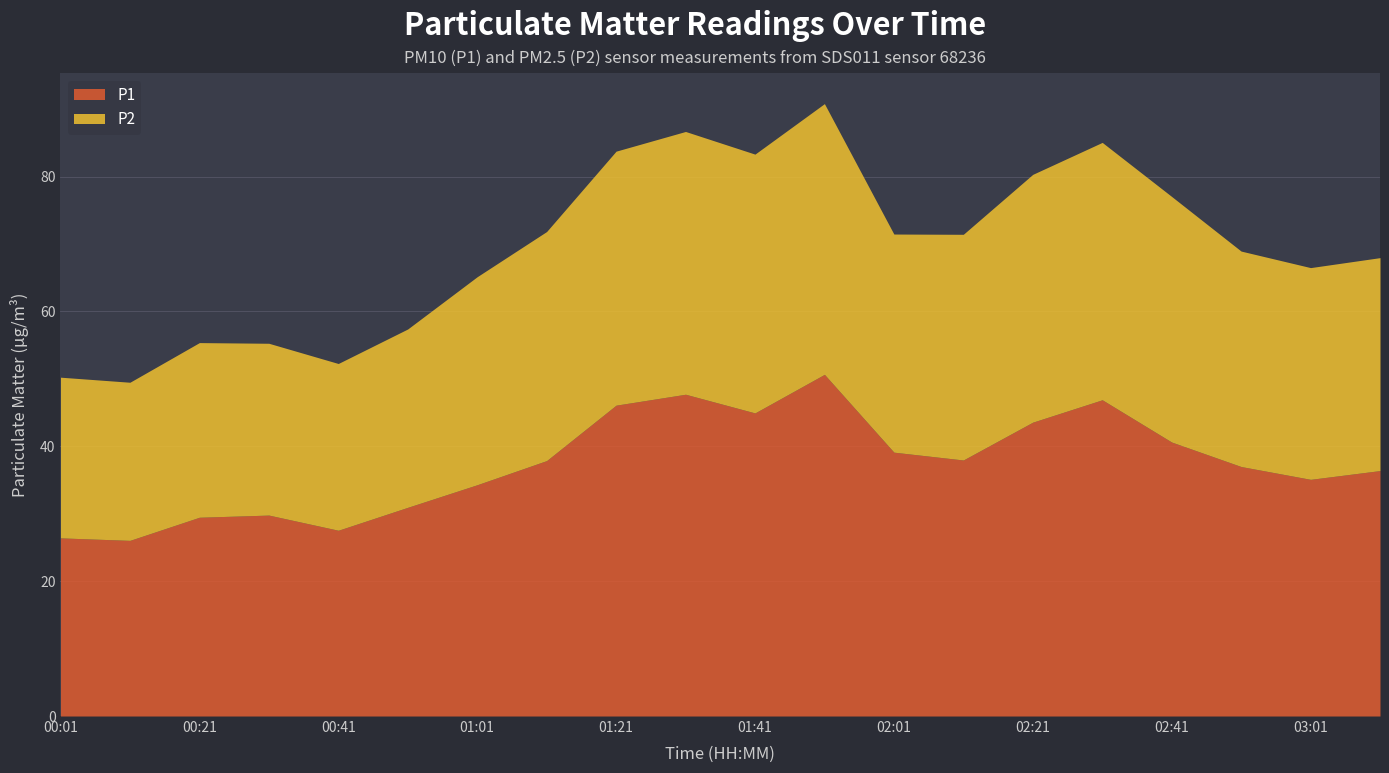

How many data points in P1 are less than 37?

9